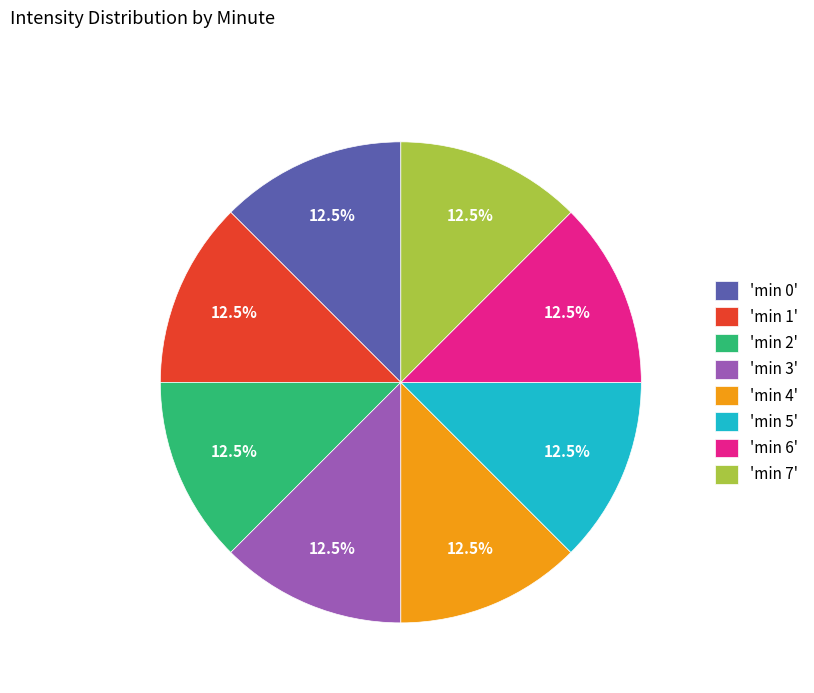

Is there a majority slice in this chart?

No